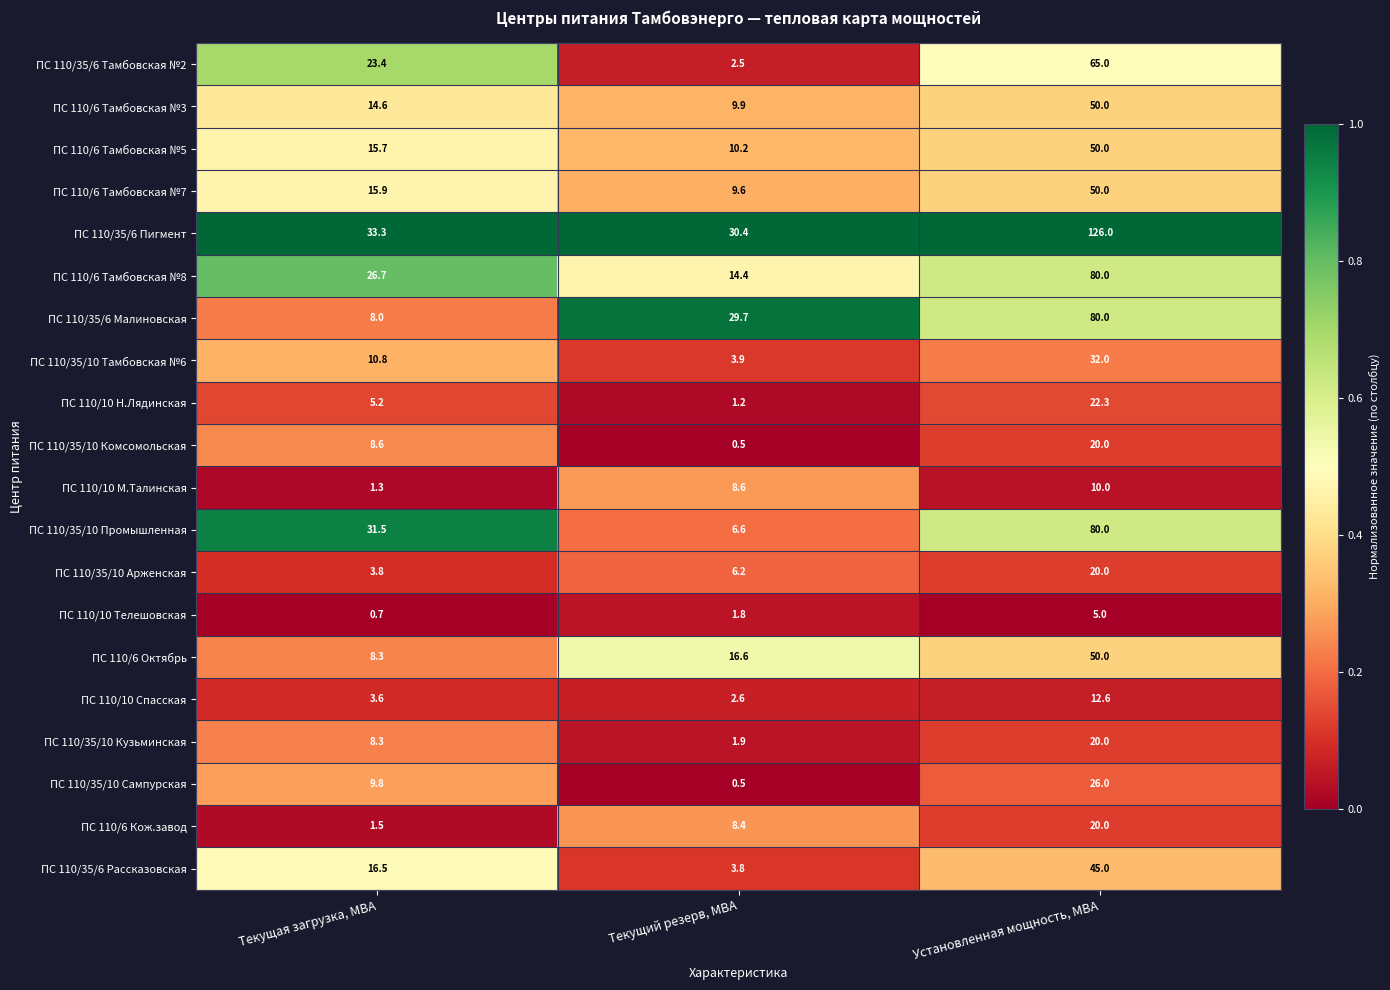

What is the spread (max minus min) of values at Текущий резерв, МВА?

29.9